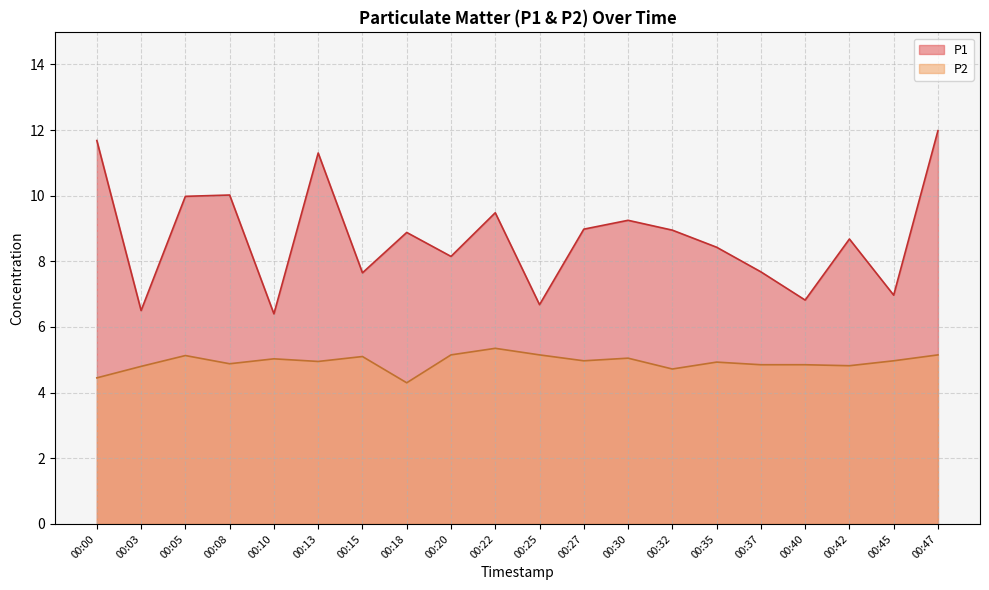

Rank the series by their average value, from highest to lowest.

P1, P2